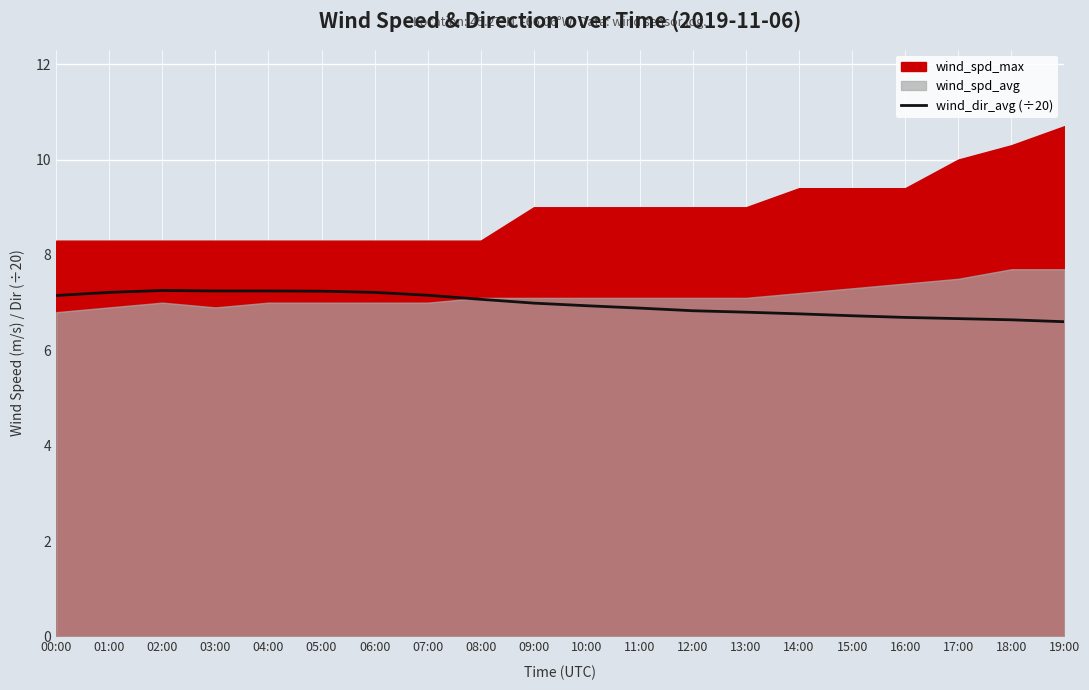

The value of wind_dir_avg (÷20) at 00:00 is 7.2. True or false?

True